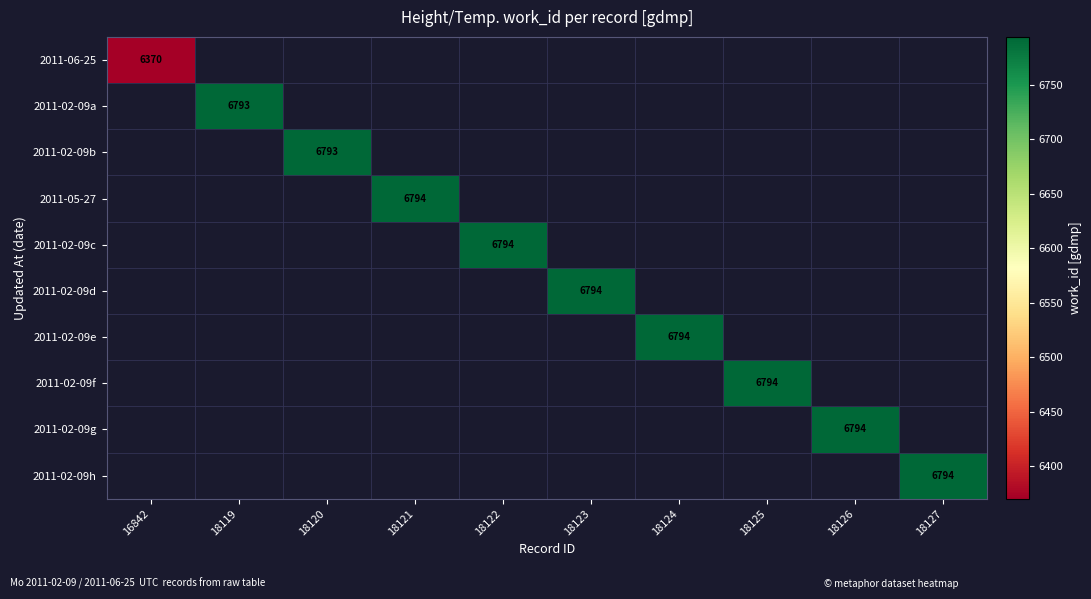

At how many categories does at least one series exceed 6460?

9